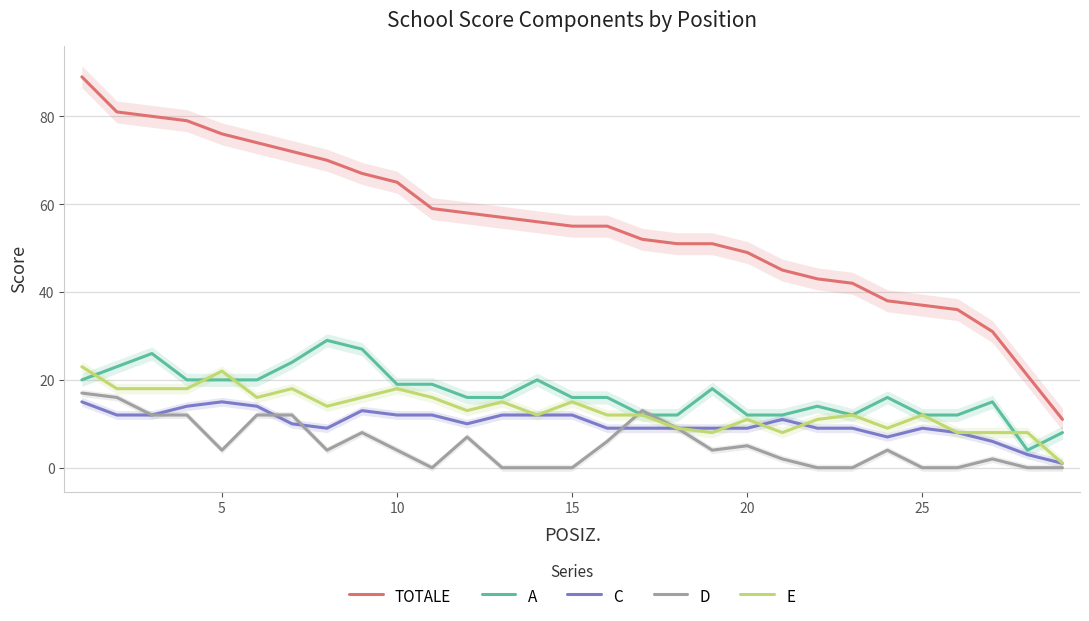

After their last crossing, which series has the higher values: A or D?

A